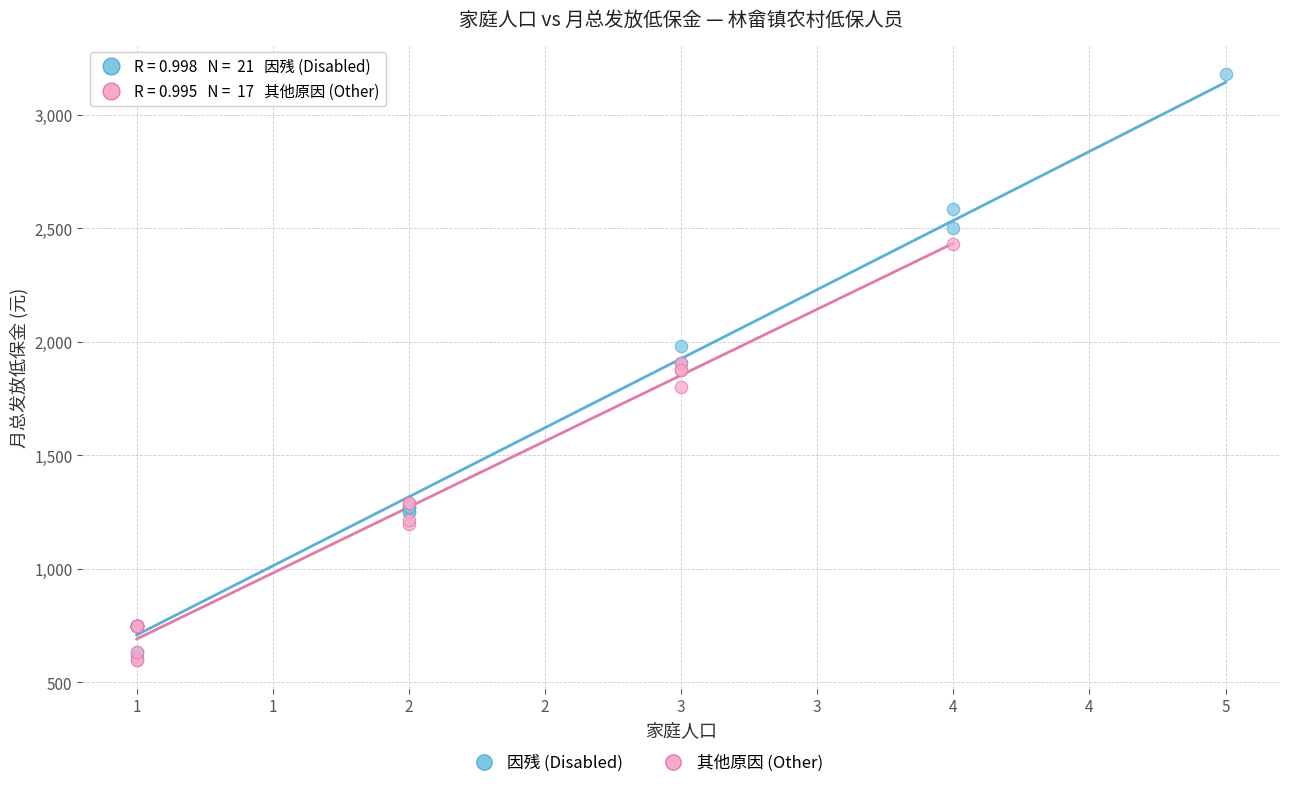

Which series has the widest spread of Y values?

因残 (Disabled)